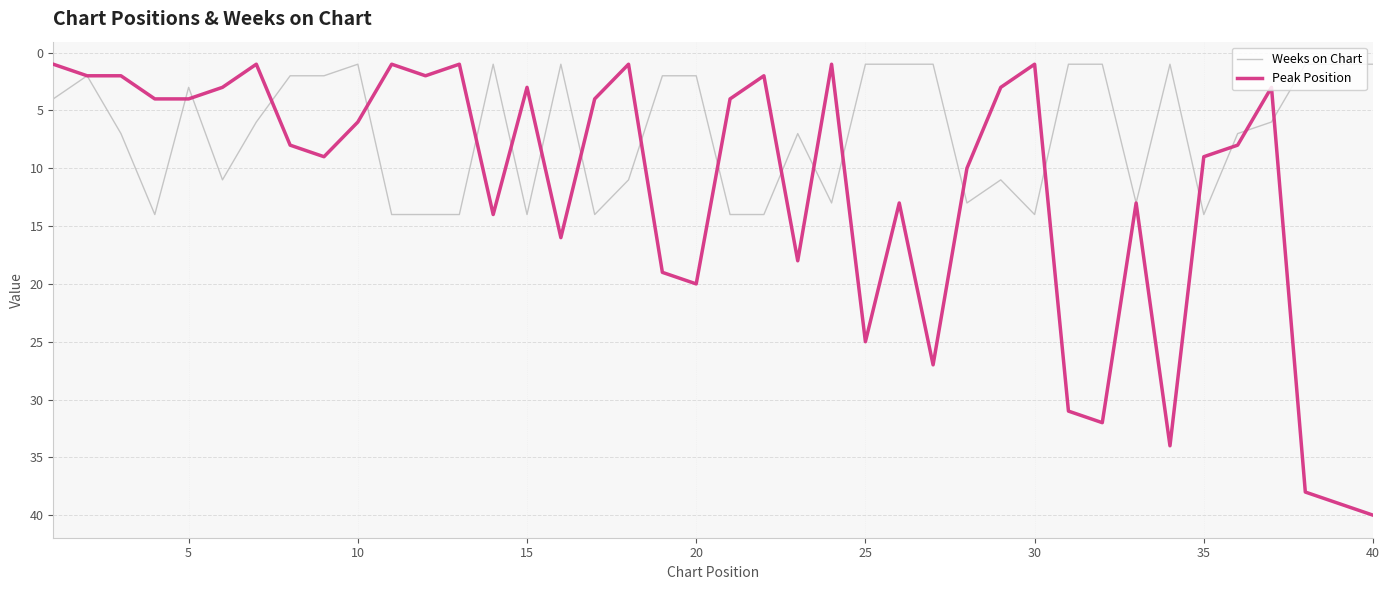

What is the highest value of the Weeks on Chart series?

14